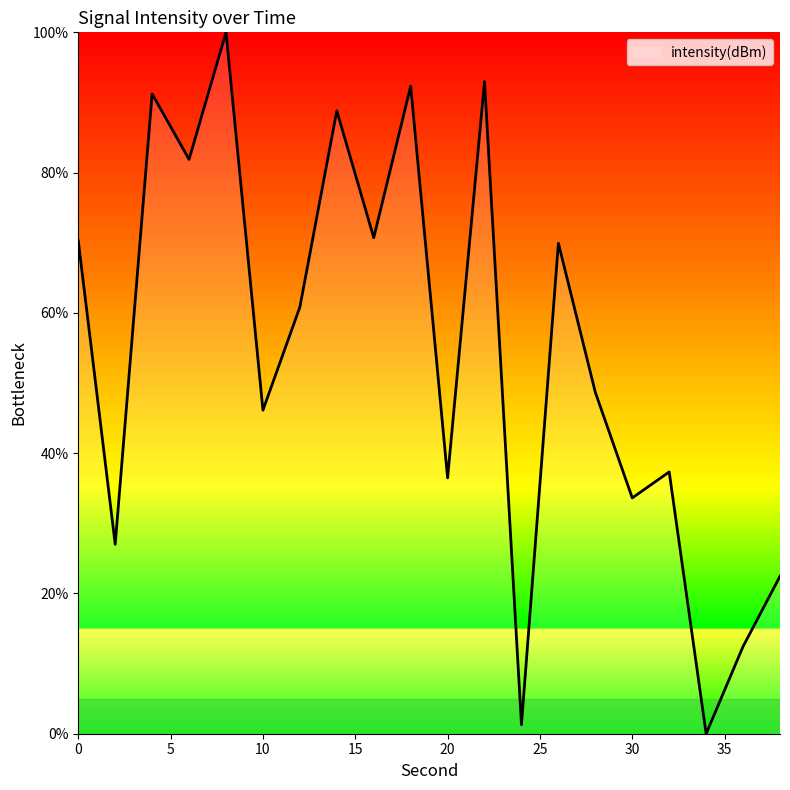

What is the difference between the maximum and minimum values?

100.0